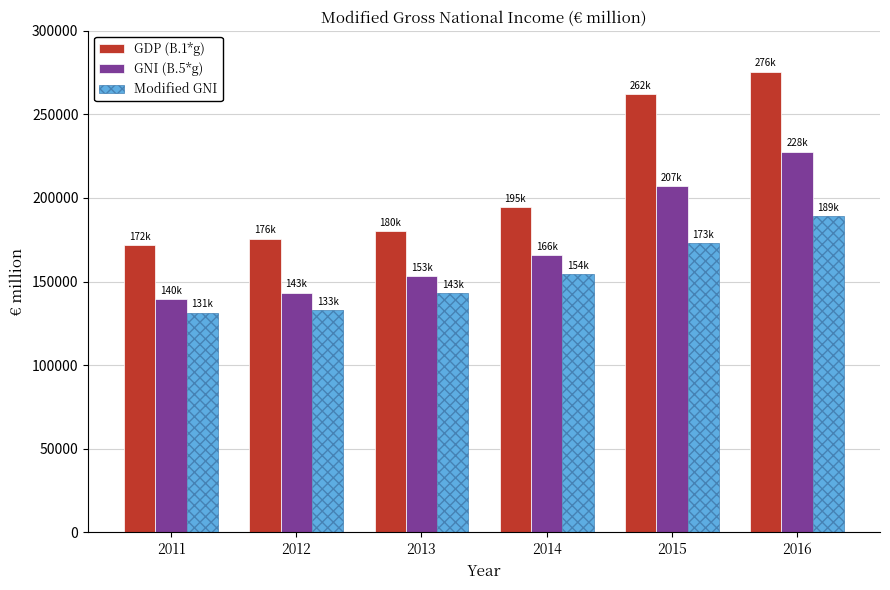

How many bars are there in total?

18